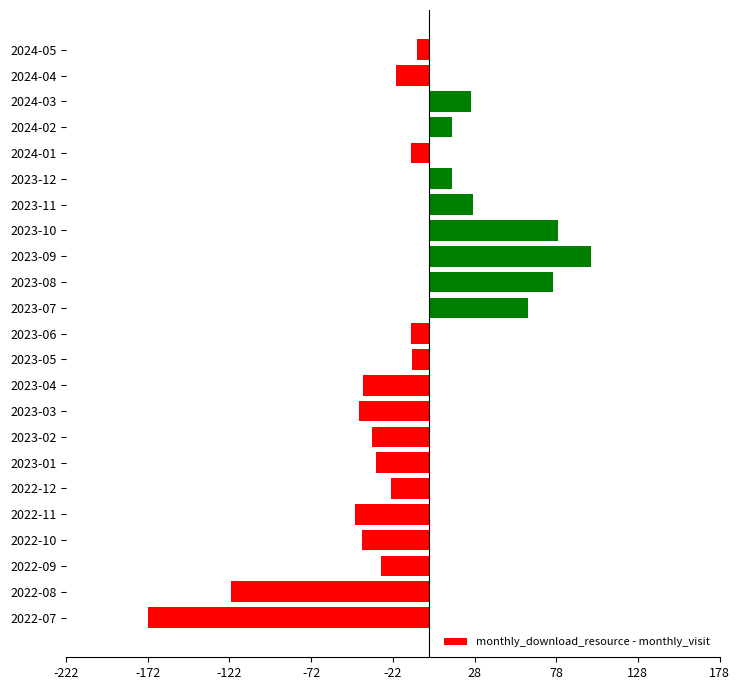

At which label is the value closest to -36?

2023-02